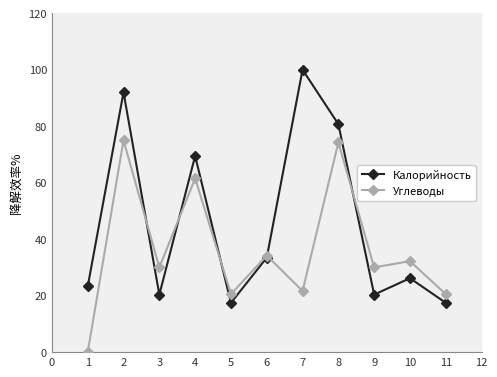

List the series in order of their overall mean, lowest first.

Углеводы, Калорийность